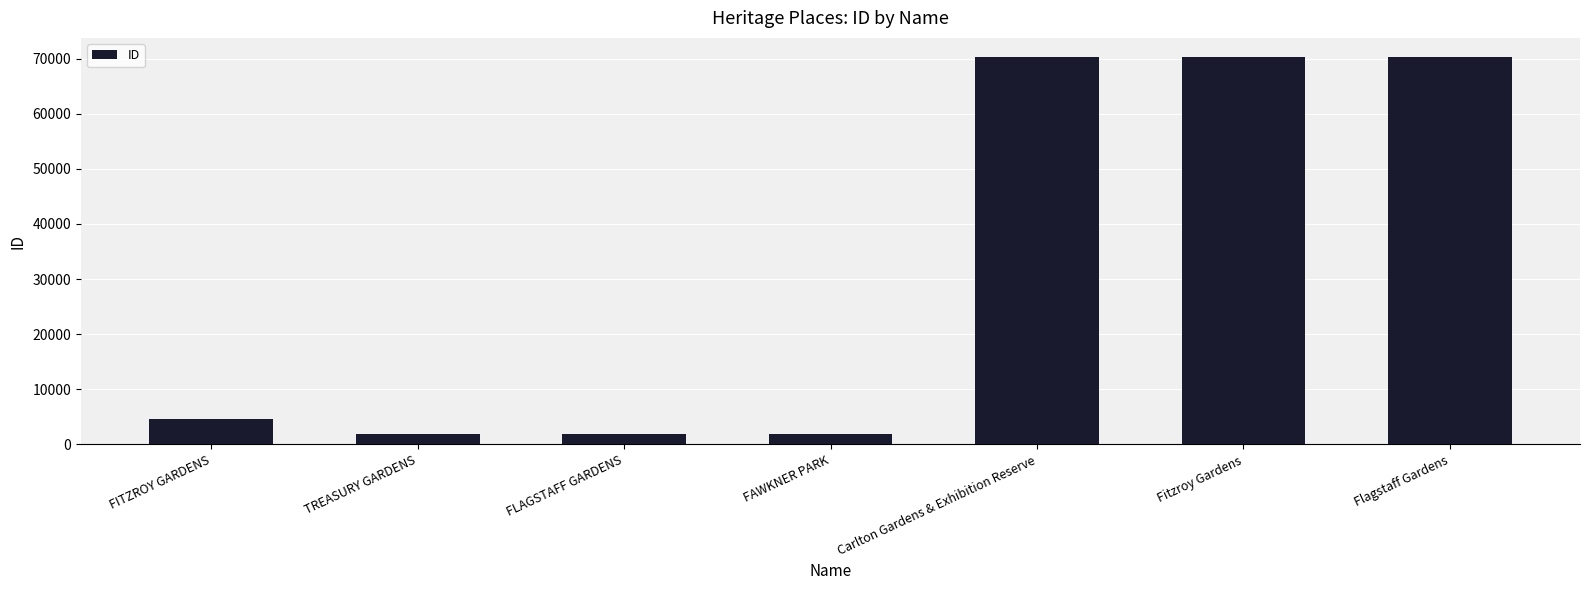

What is the difference between the values at FITZROY GARDENS and FLAGSTAFF GARDENS?

2862